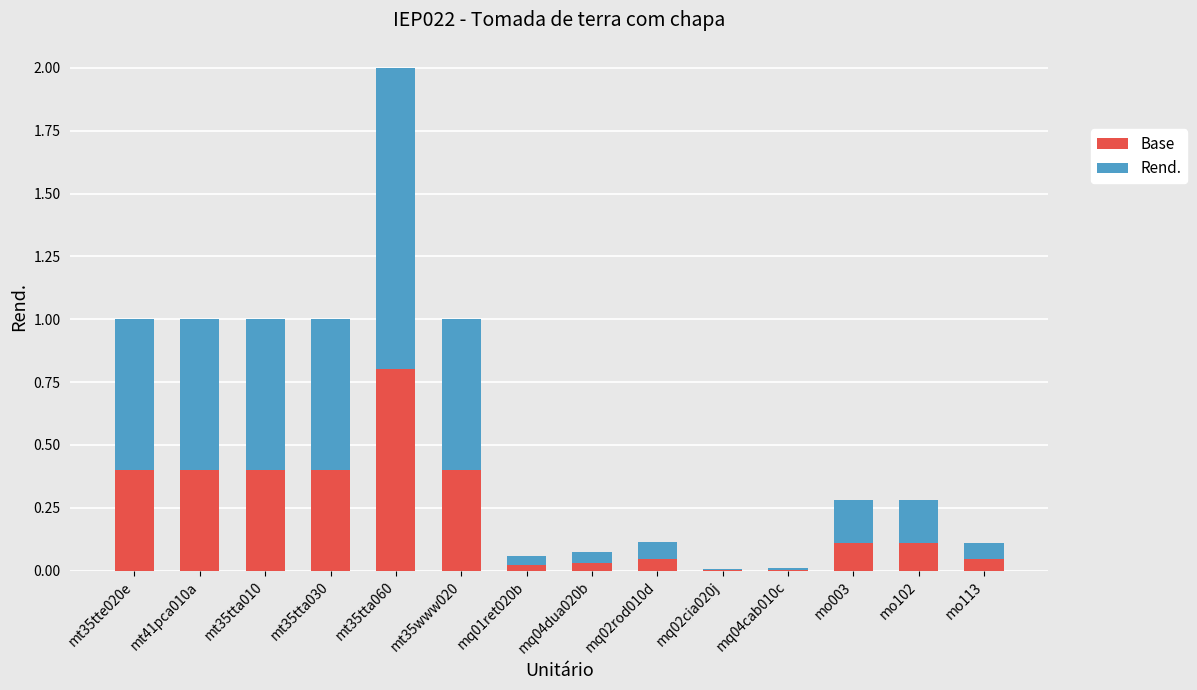

What is the sum of all Base values?

3.2